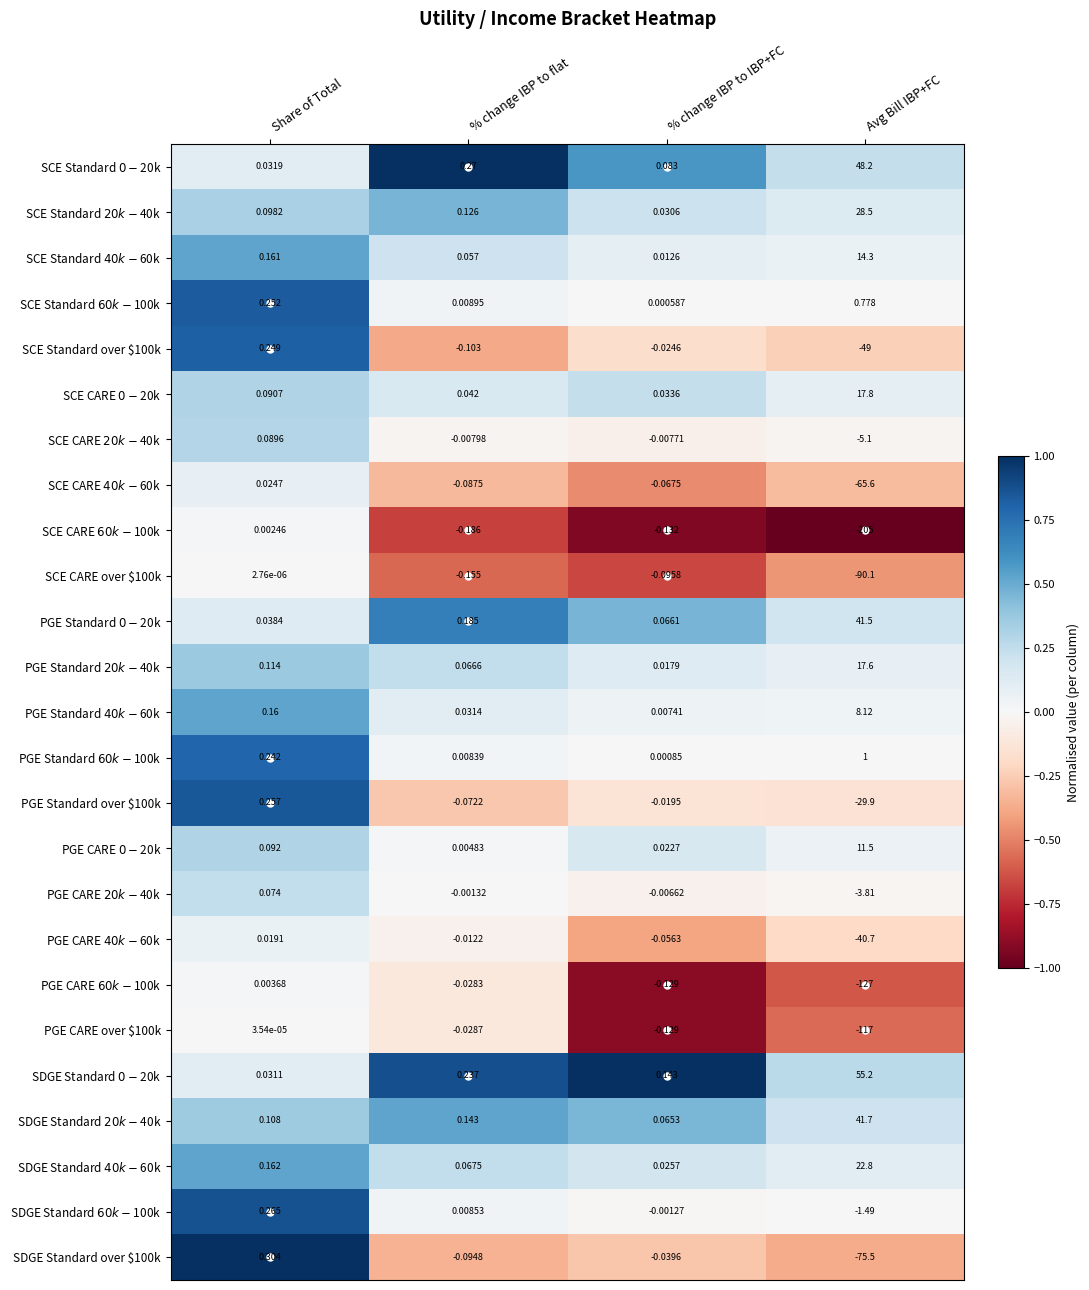

Between % change IBP to IBP+FC and Avg Bill IBP+FC, which series saw the biggest shift?

SCE CARE $60k-$100k